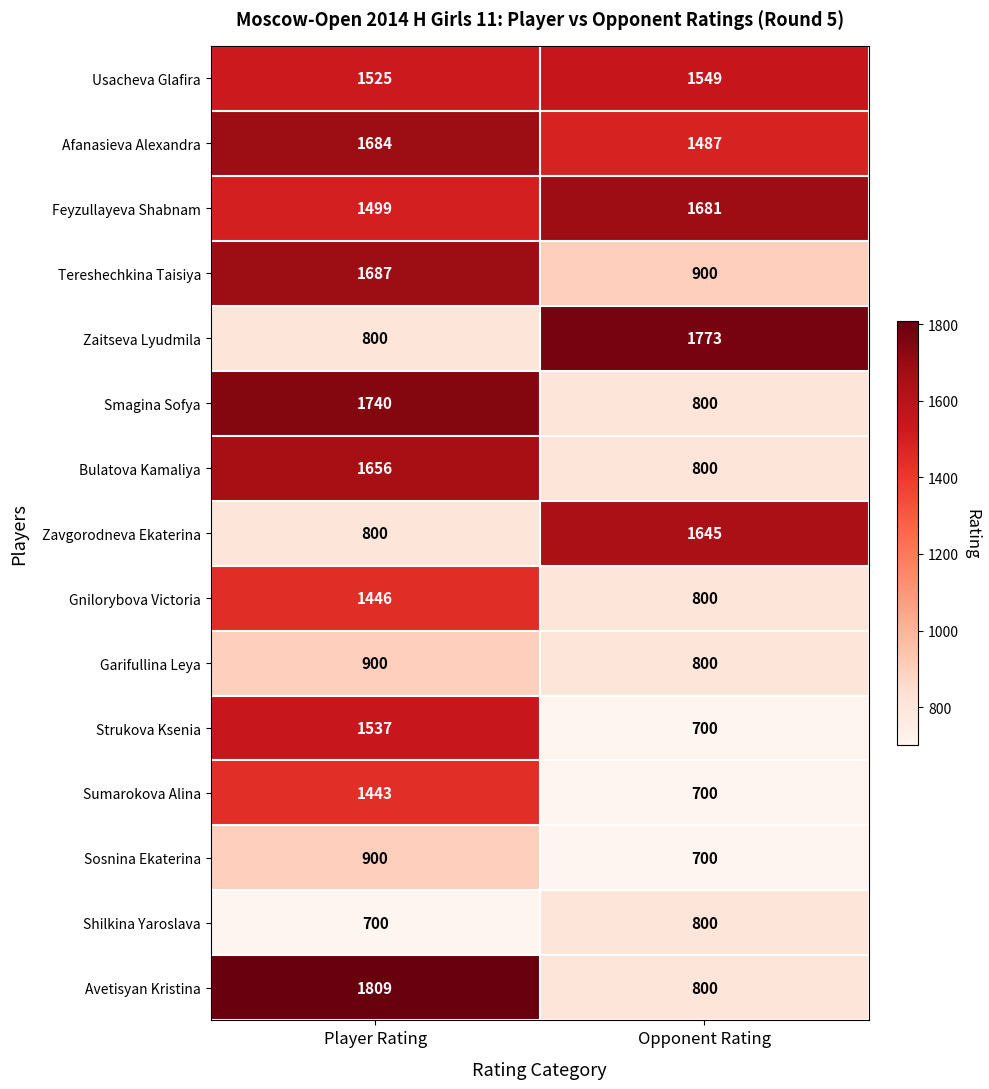

What is the approximate value of Feyzullayeva Shabnam at Player Rating?

1499